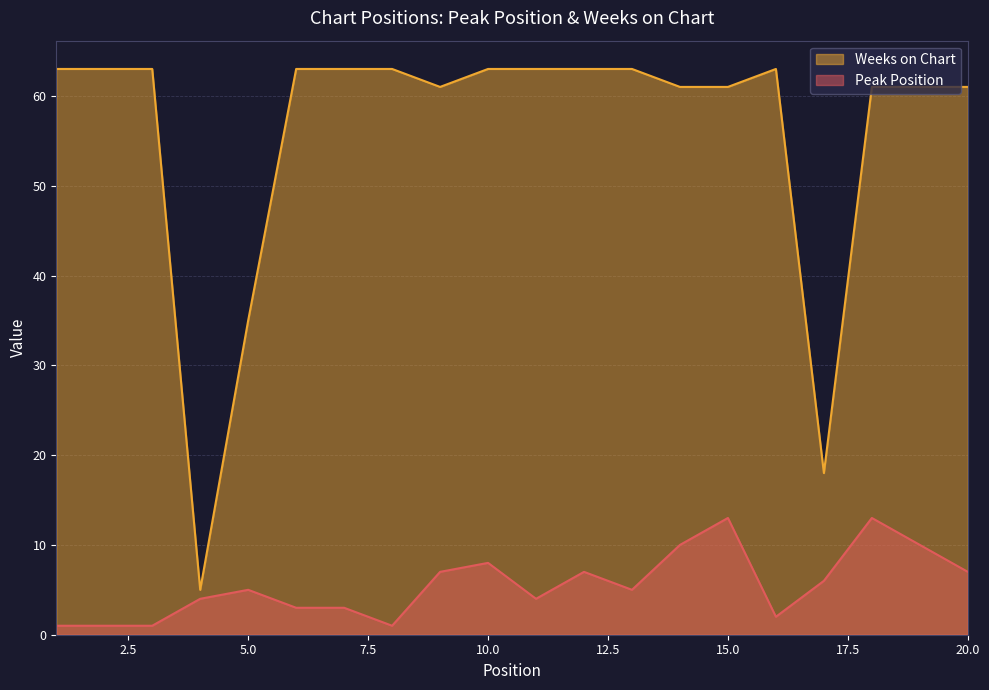

What is the sum of all Peak Position values?

111